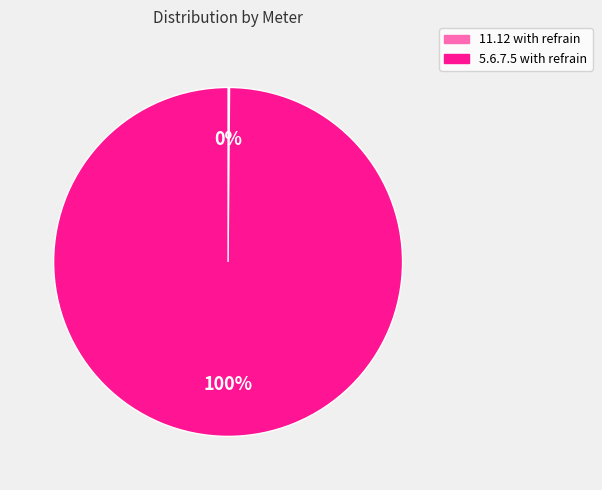

To the nearest percent, what is the difference between the largest and smallest slice percentages?

100%